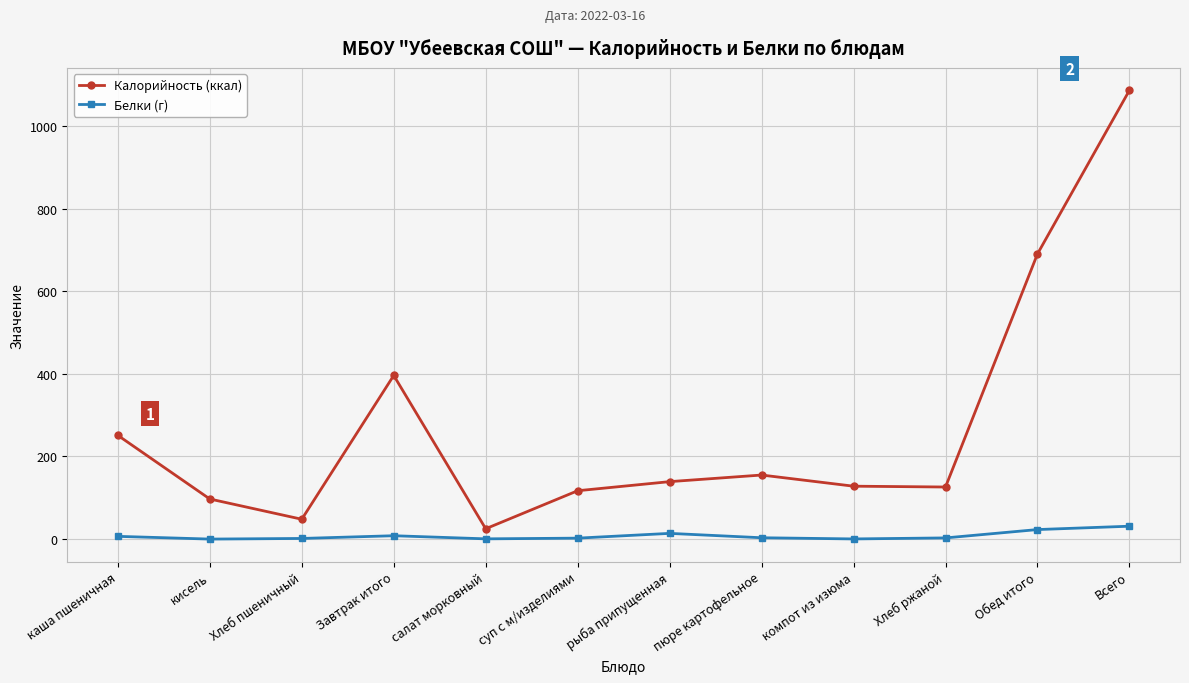

Where is the first local minimum for Калорийность (ккал)?

Хлеб пшеничный